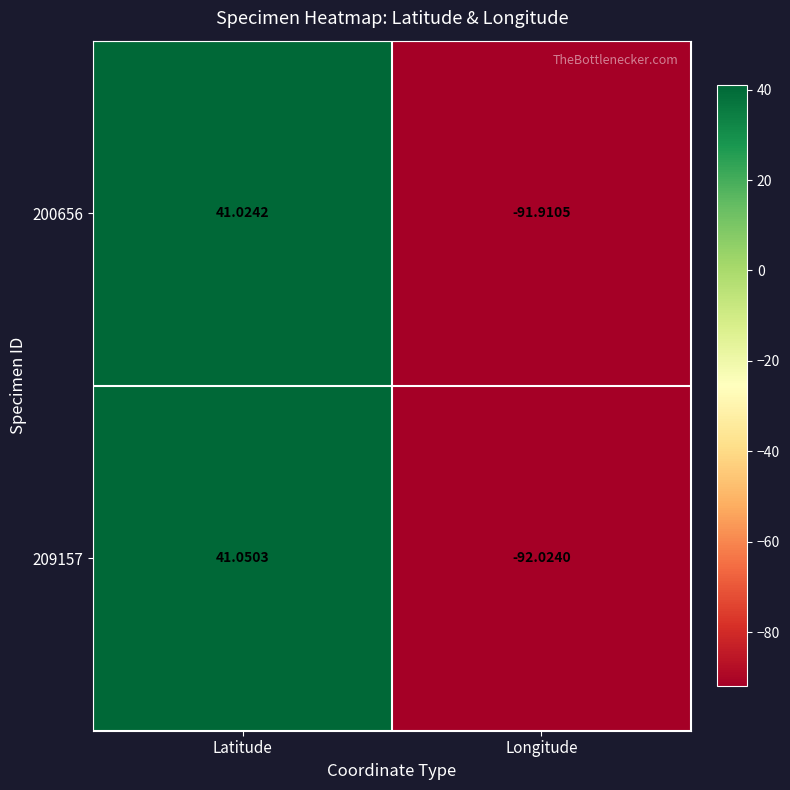

How many data points in 209157 are above 41?

1